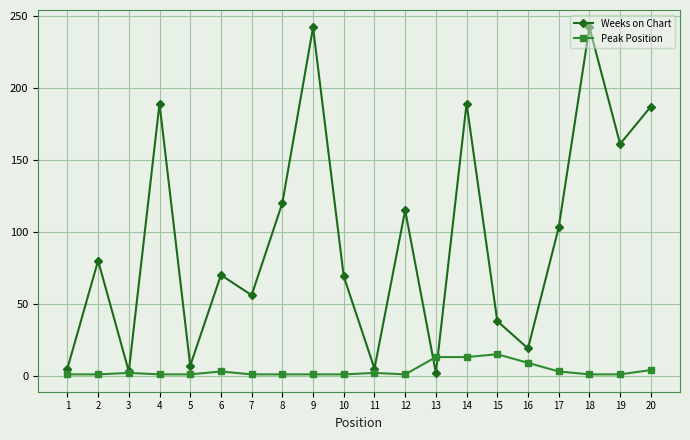

What is the sum of all Weeks on Chart values?

1902